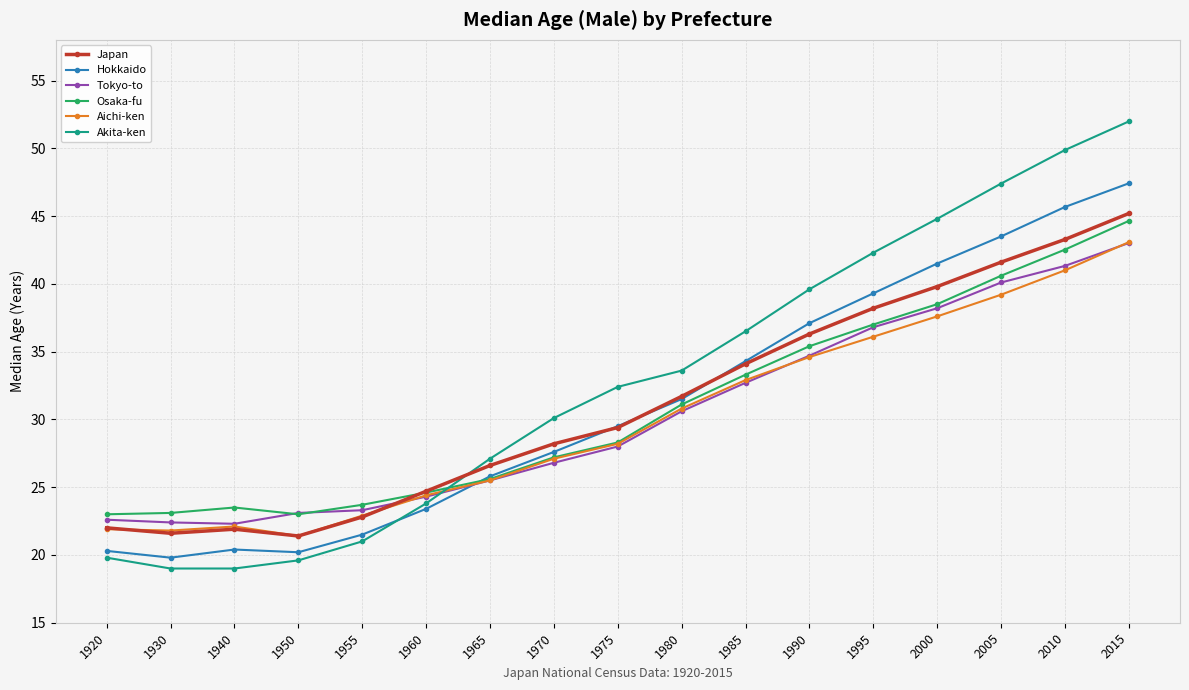

What is the difference between the highest and lowest values at 1940?

4.5